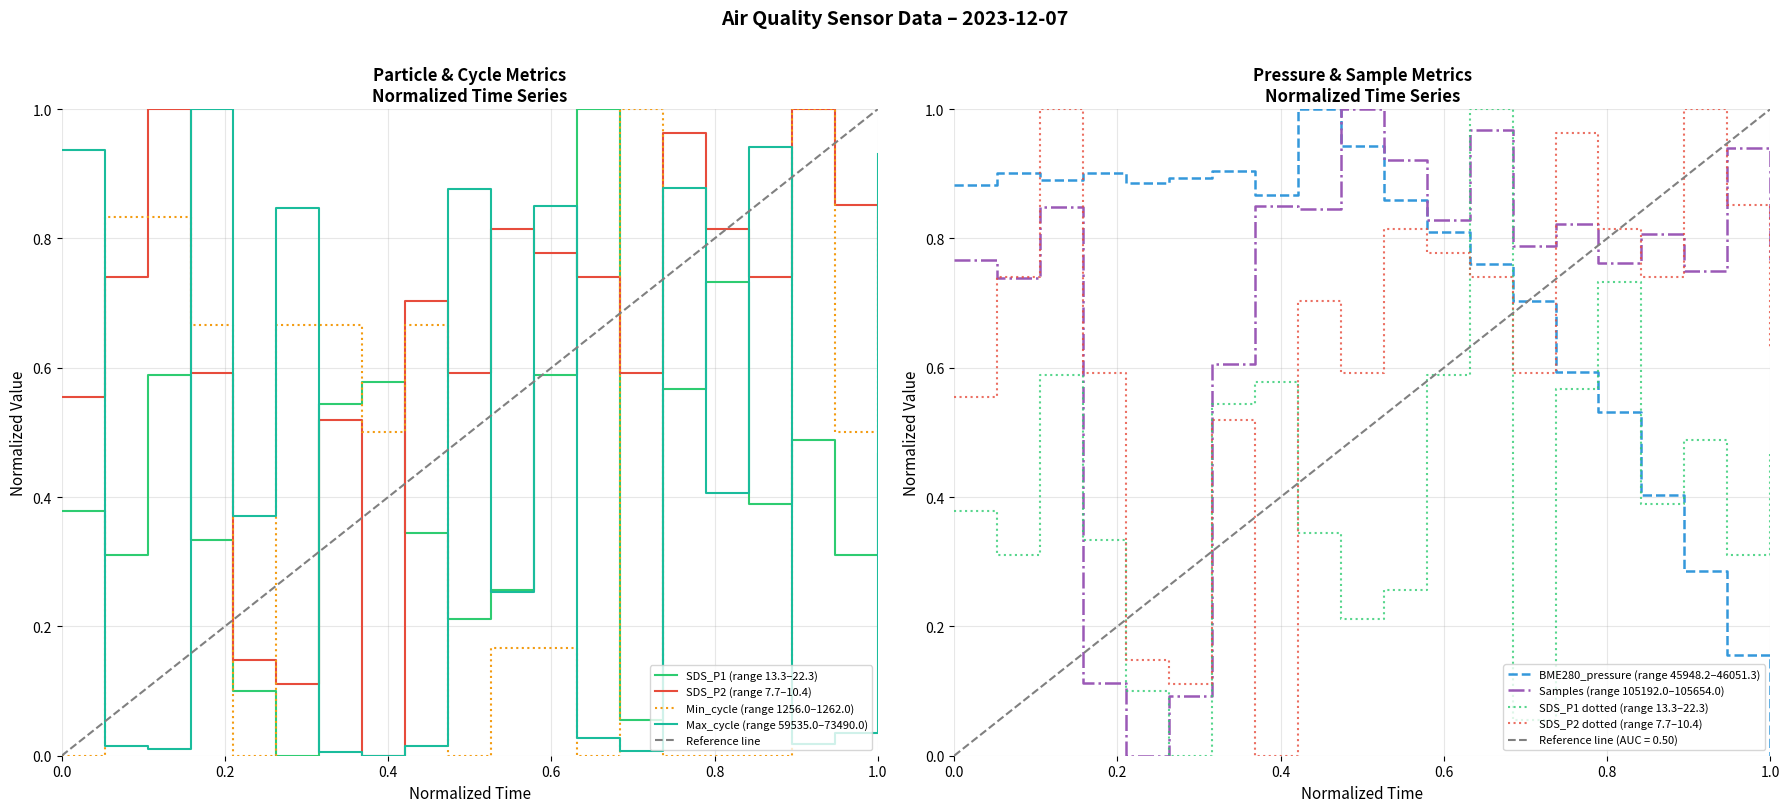

True or false: SDS_P2 (range 7.7–10.4) and SDS_P1 (range 13.3–22.3) intersect in this chart.

True